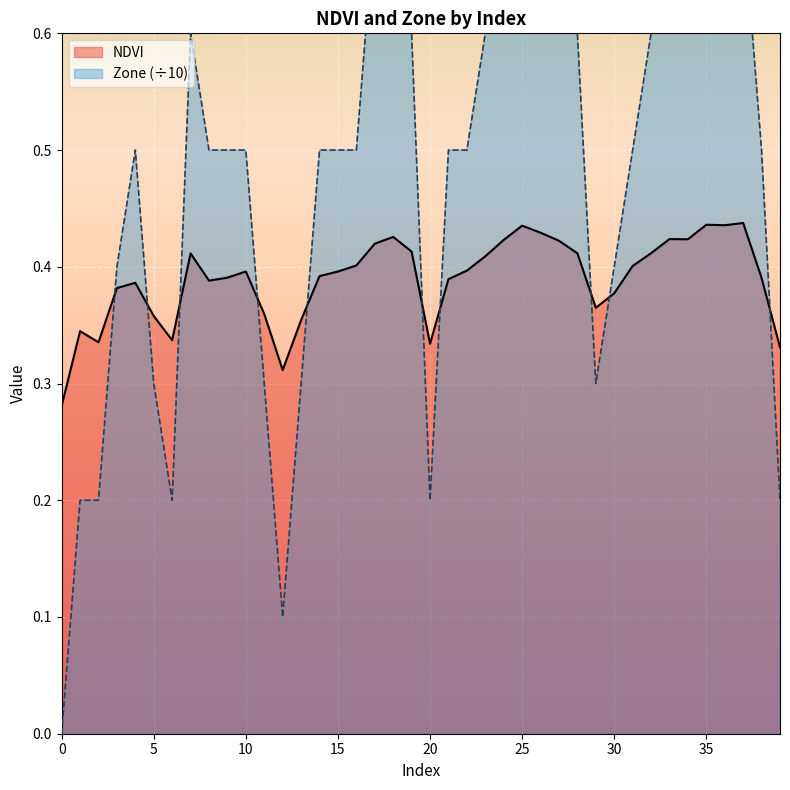

What are all the series names shown in the legend?

NDVI, Zone